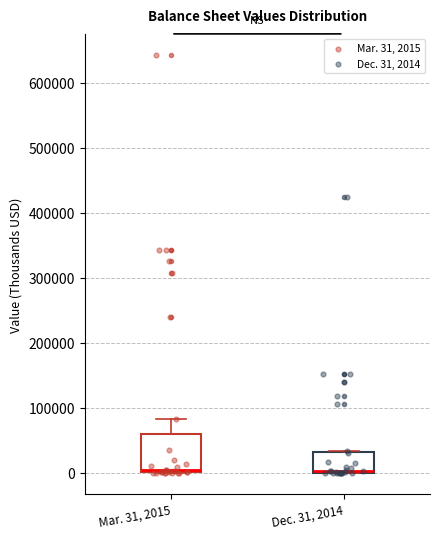

Reading left to right, transcribe this box plot: for each box, give where its median line is, the range the box spans, and where its two whiskers end, as read against the y-axis. The values are not printed on the chart, so give them approximately, as read against the axis.

Mar. 31, 2015: median 0 (just above the box's lower edge), box 0 to 60000, whiskers 0 to 80000
Dec. 31, 2014: median 0 (just above the box's lower edge), box 0 to 30000, whiskers 0 to 30000